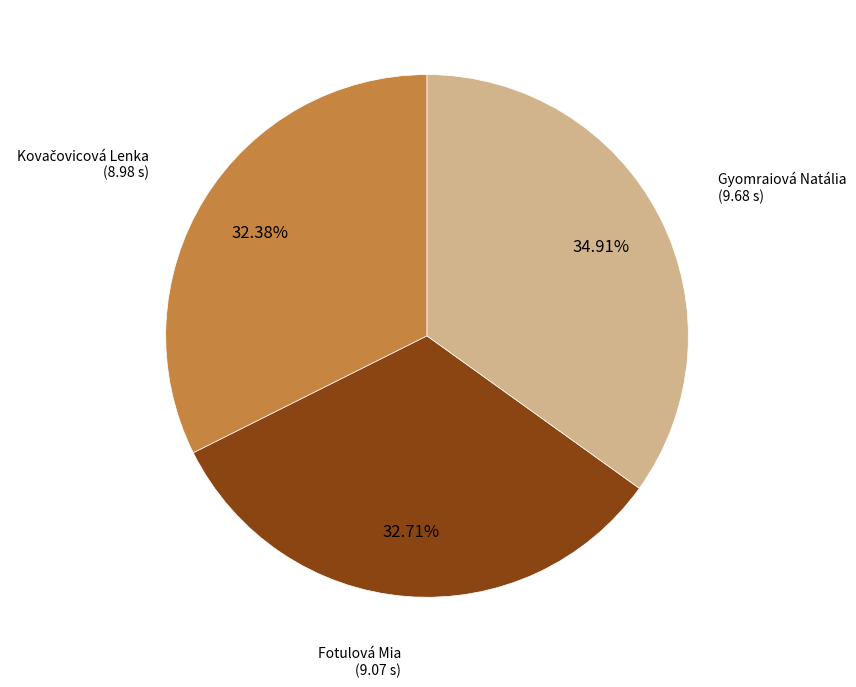

Is there a majority slice in this chart?

No